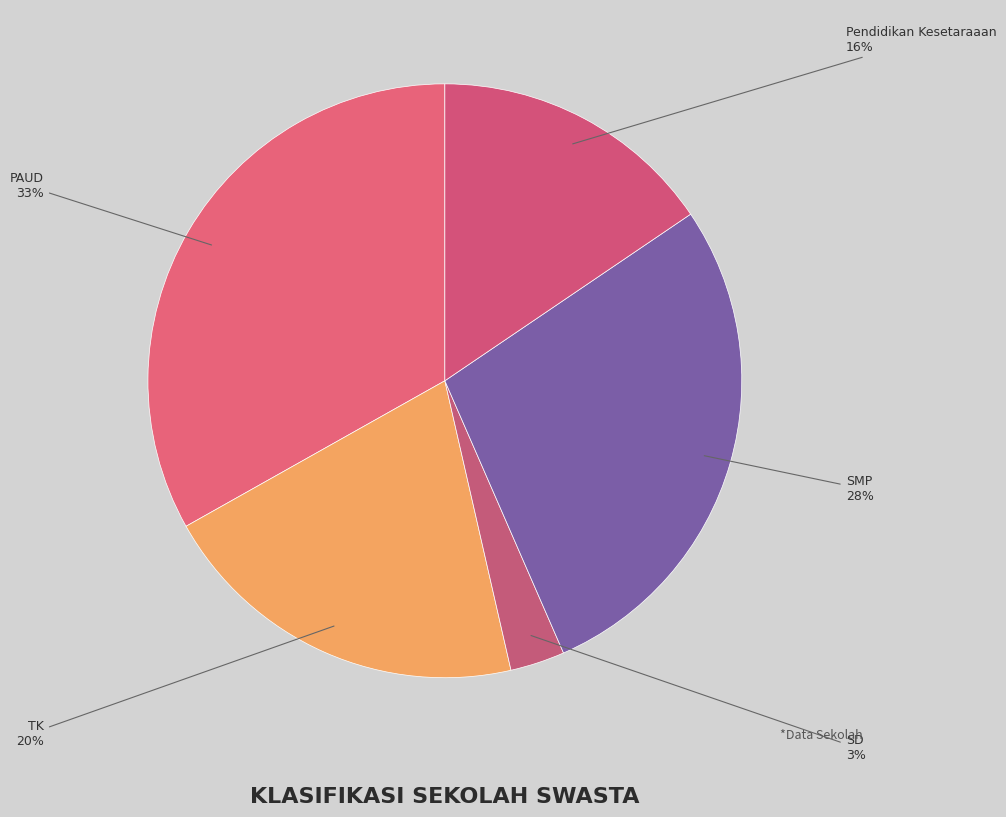

To the nearest percent, what is the difference between the largest and smallest slice percentages?

30%